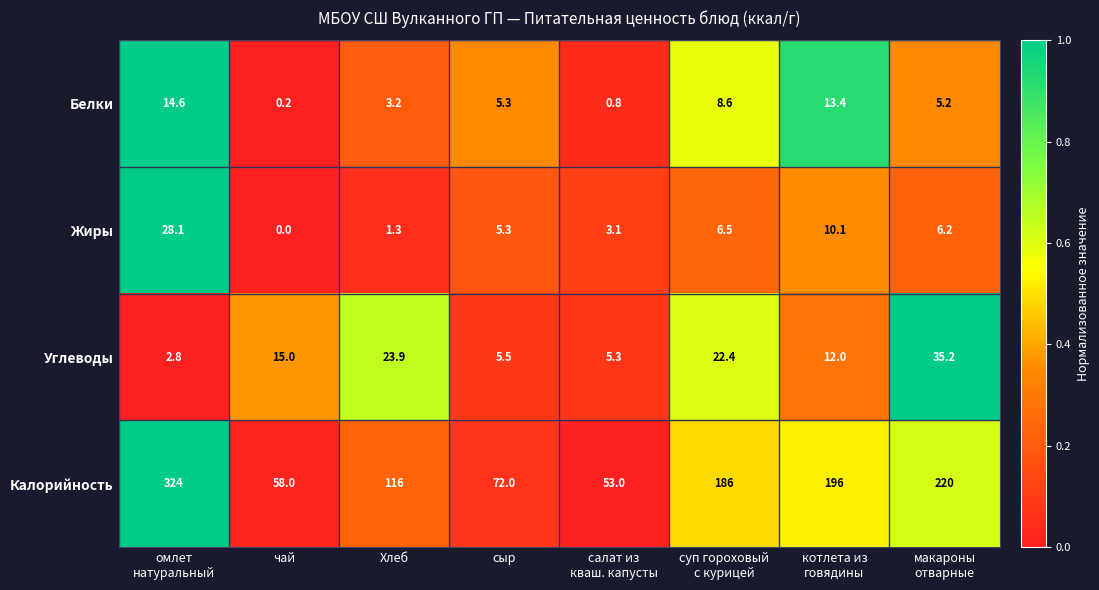

What is the difference between the maximum and minimum values in the Калорийность series?

271.0